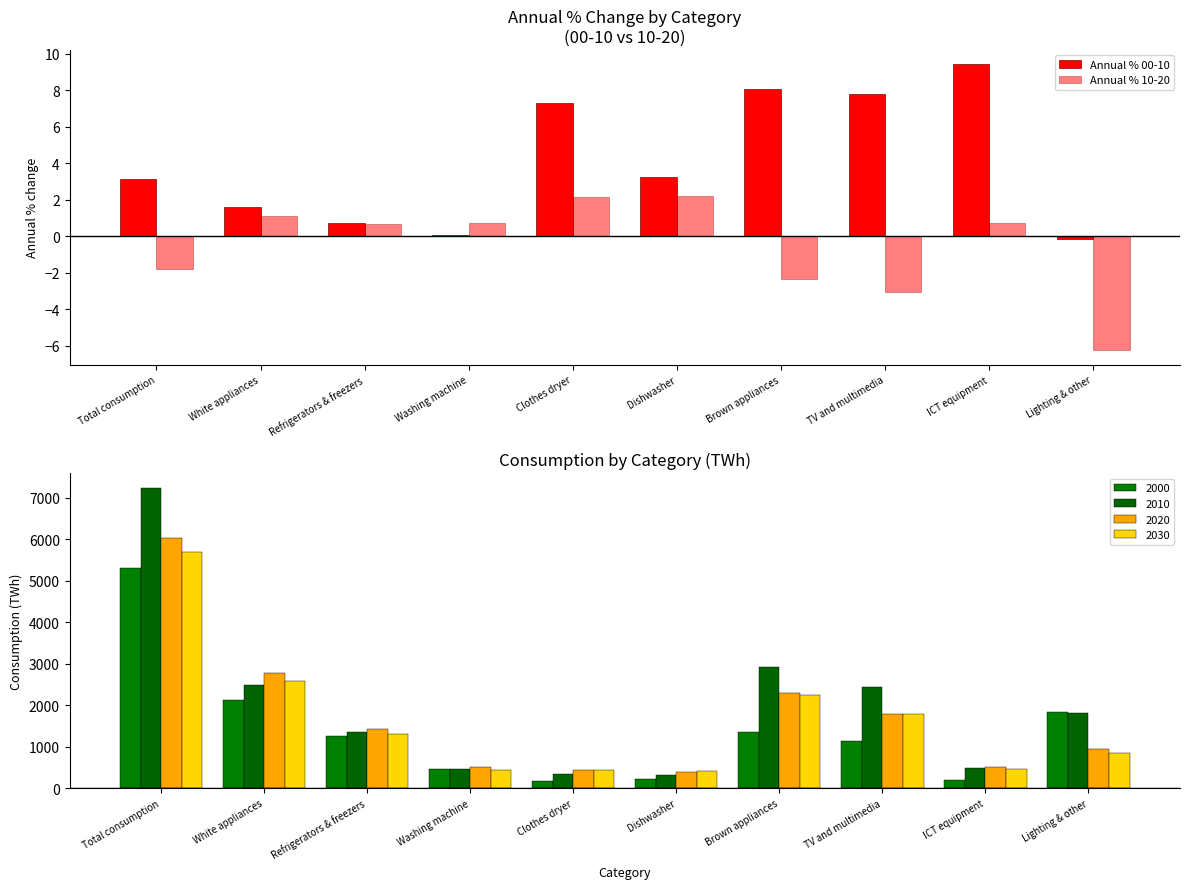

How many values in Annual % 00-10 are below zero?

1